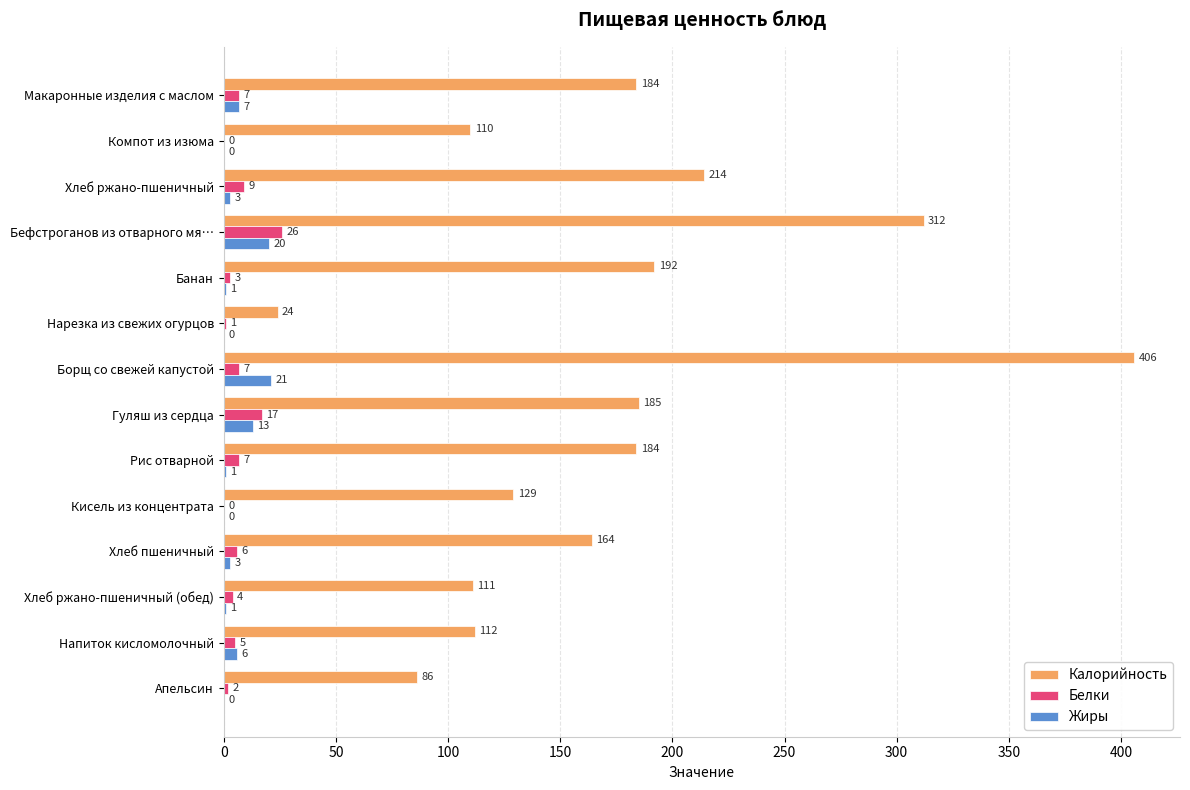

Between Нарезка из свежих огурцов and Хлеб пшеничный, which series saw the biggest shift?

Калорийность